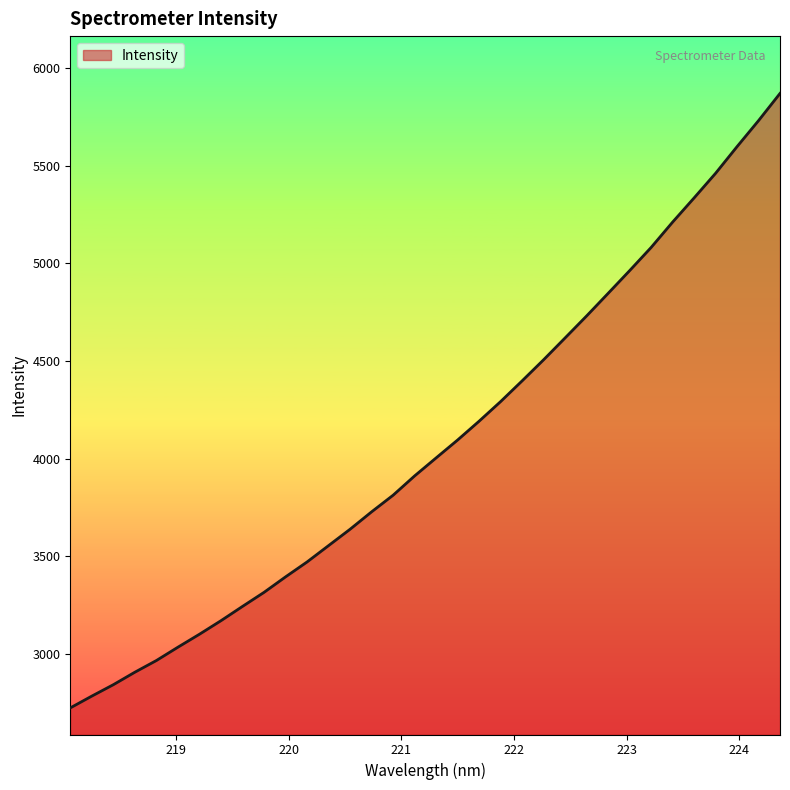

How many series are shown in this chart?

1